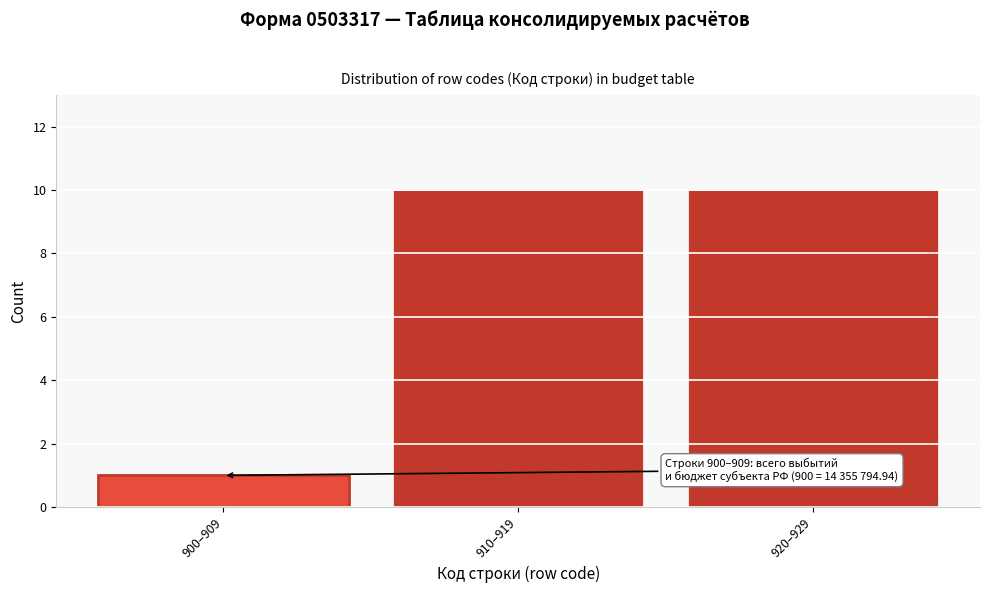

Reading left to right, transcribe all the data shown in this chart.

1	10	10